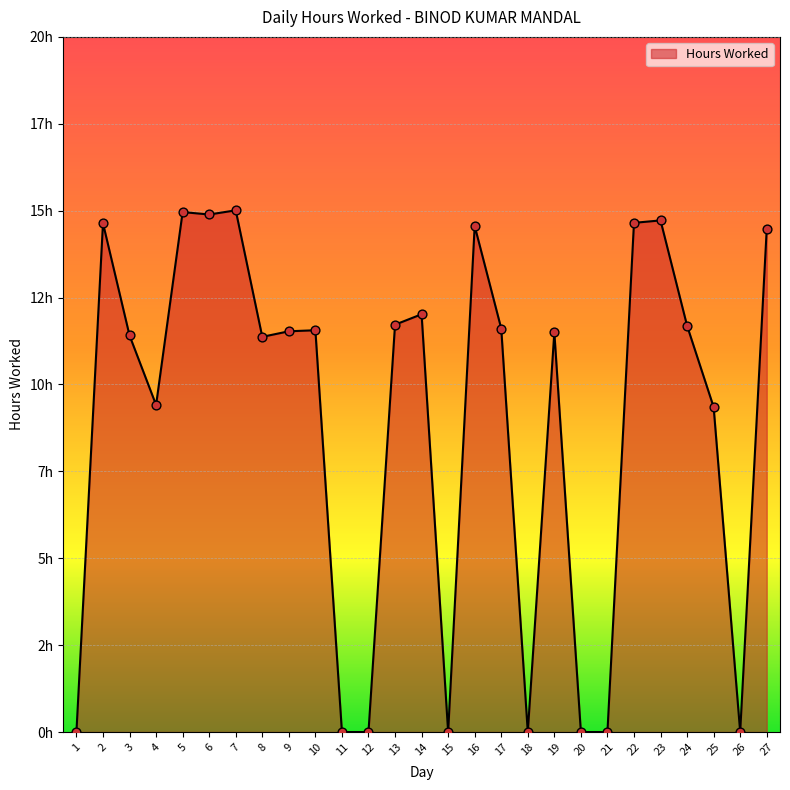

Is this an area chart (filled region under the line)?

Yes